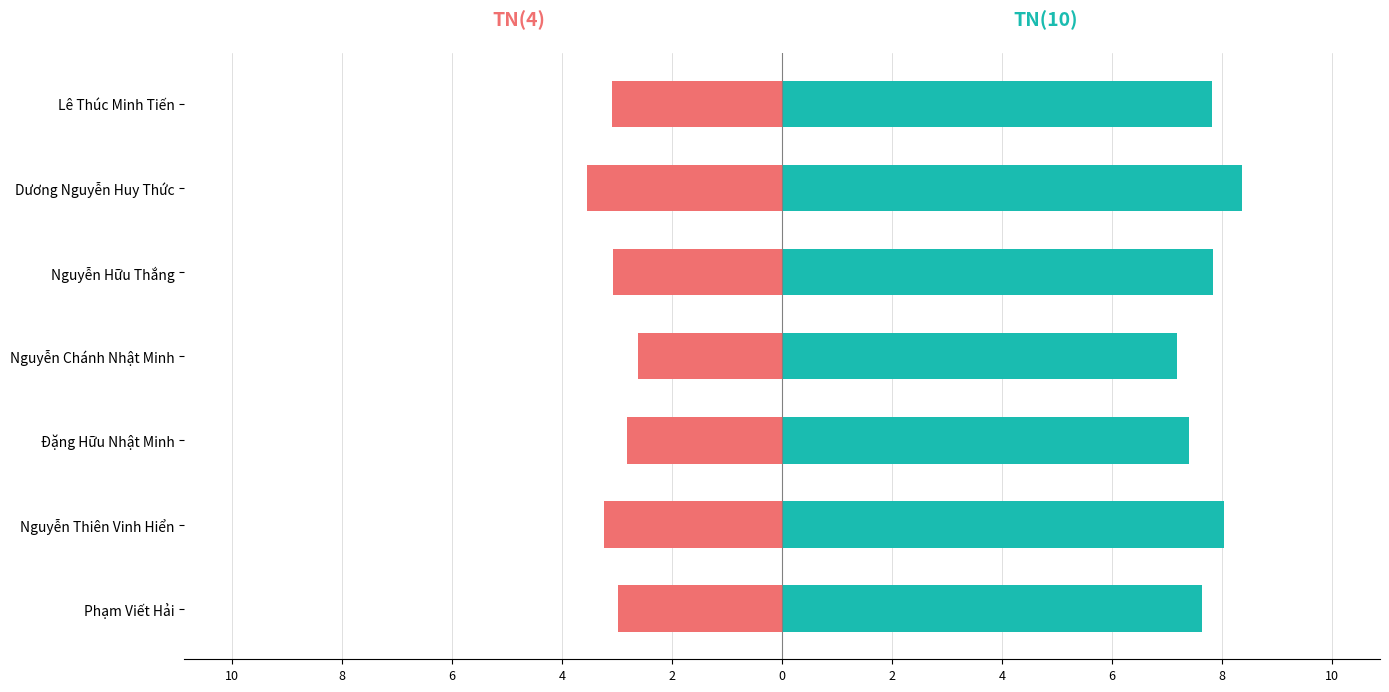

What is the total value across all series at Nguyễn Chánh Nhật Minh?

4.5